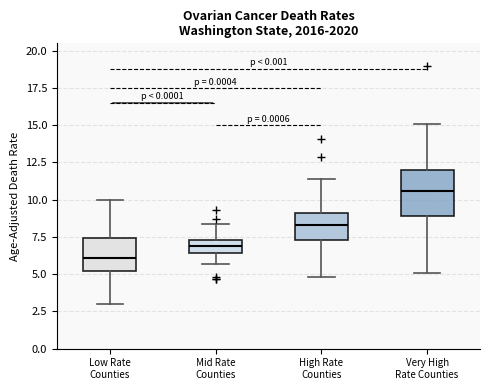

Which box is the tallest, from its lower edge to its upper edge?

Very High Rate Counties